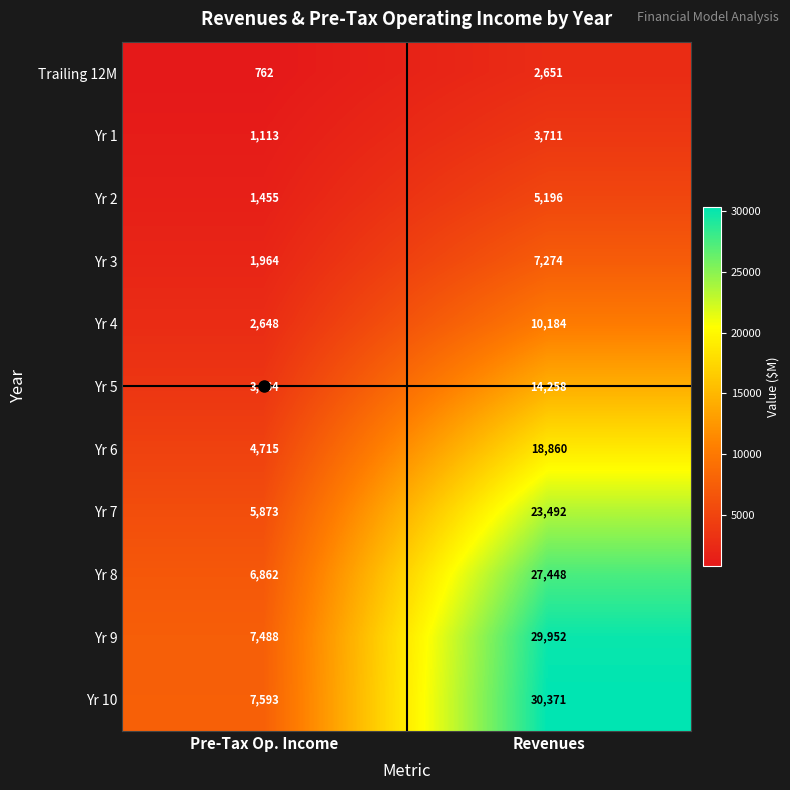

Which series has the largest total across all categories?

Yr 10